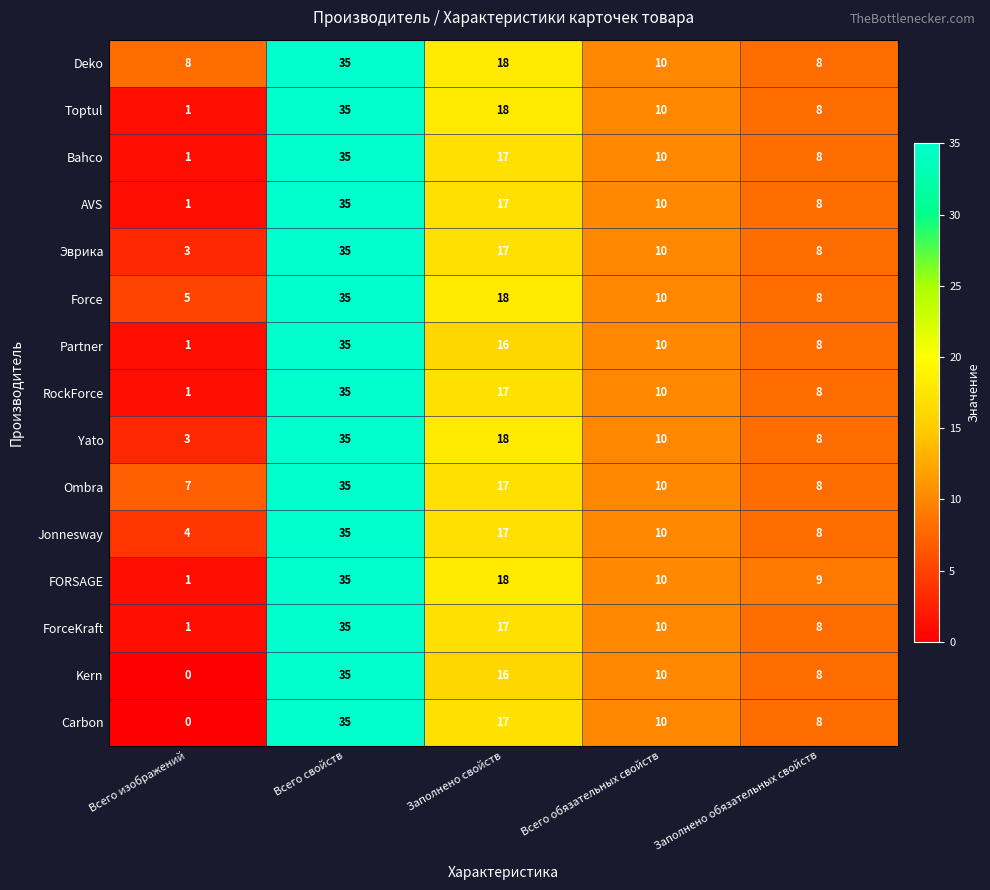

The value of ForceKraft at Заполнено обязательных свойств is 2. True or false?

False